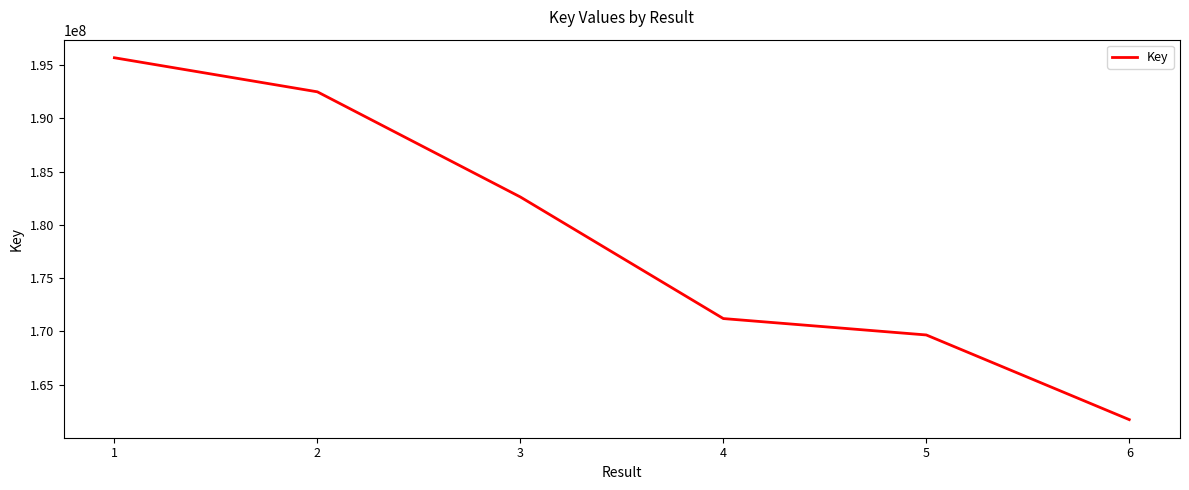

What is the sum of the values at 3 and 2?

375117024